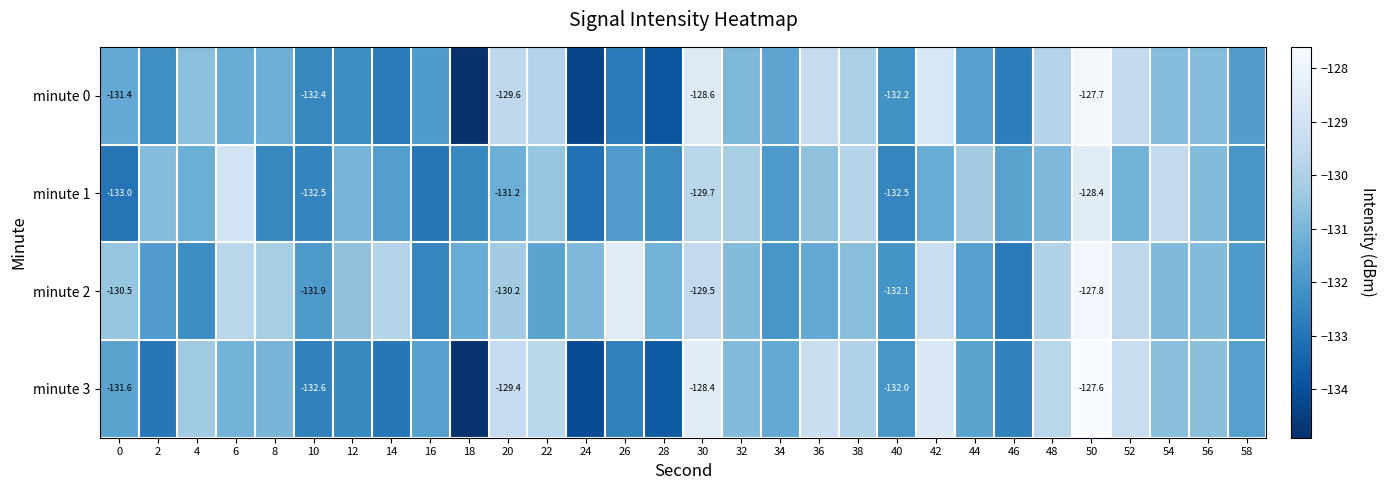

Is the value of minute 3 at 10 greater than the value of minute 0 at 50?

No